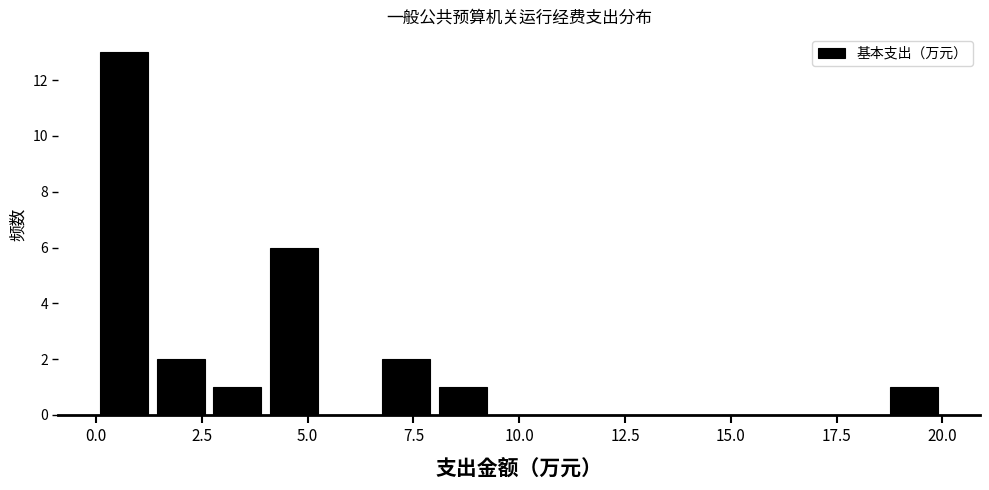

Read against the x-axis, roughly where is the centre of the tallest bar?

0.5